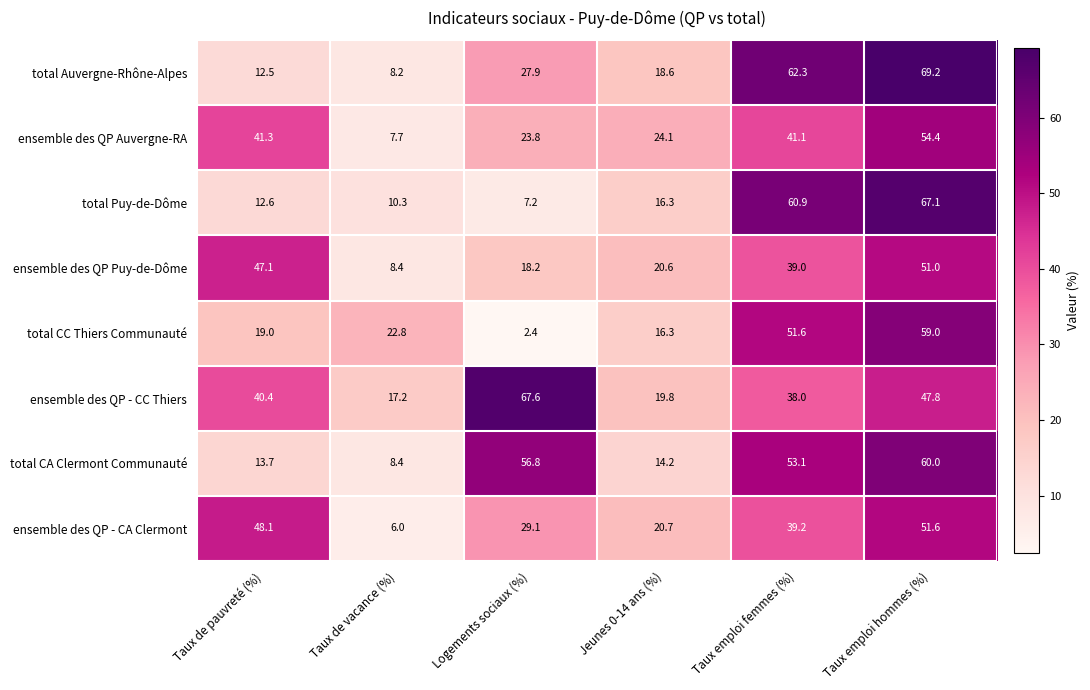

Which category has the highest value in the ensemble des QP Auvergne-RA series?

Taux emploi hommes (%)